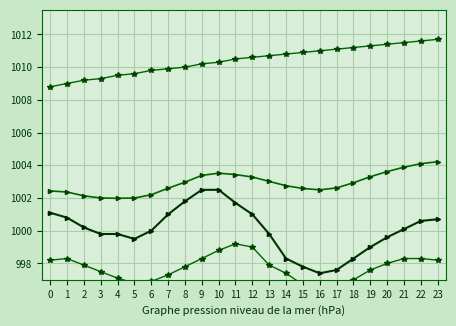

What is the average value of the min series?

997.7